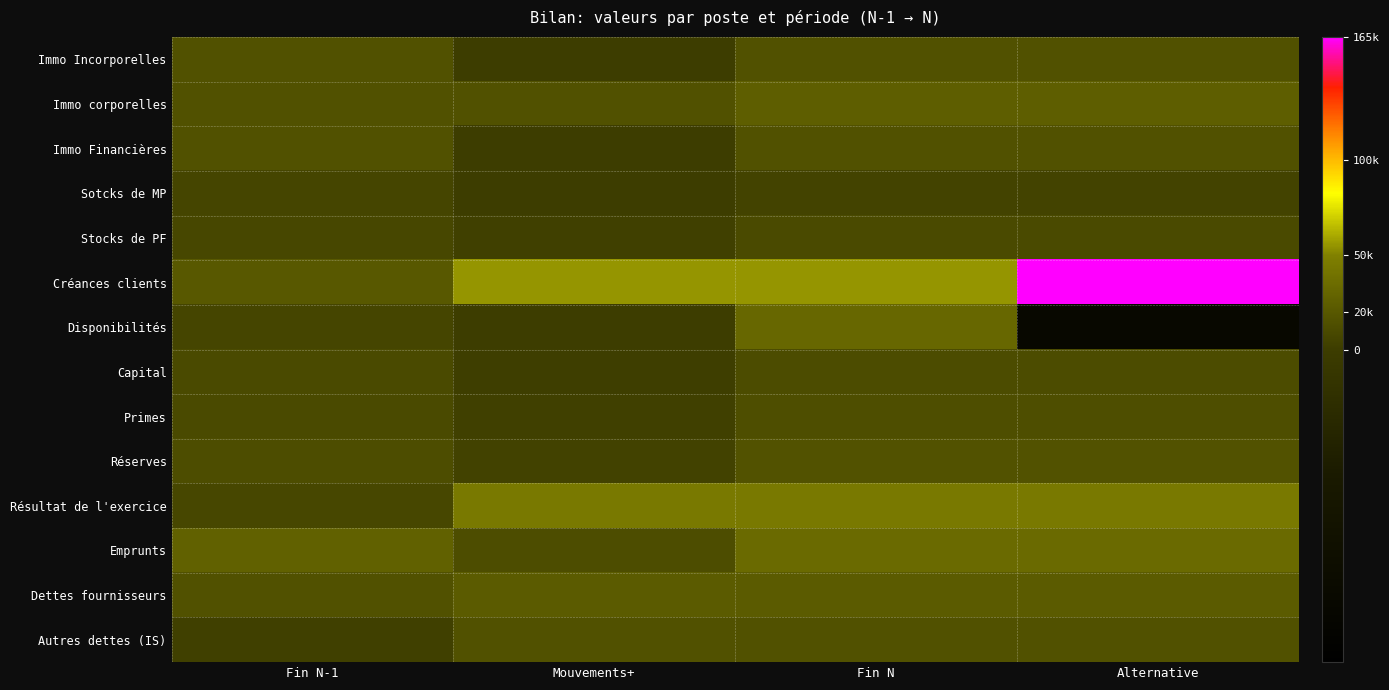

Which series has the largest range (max minus min)?

Créances clients